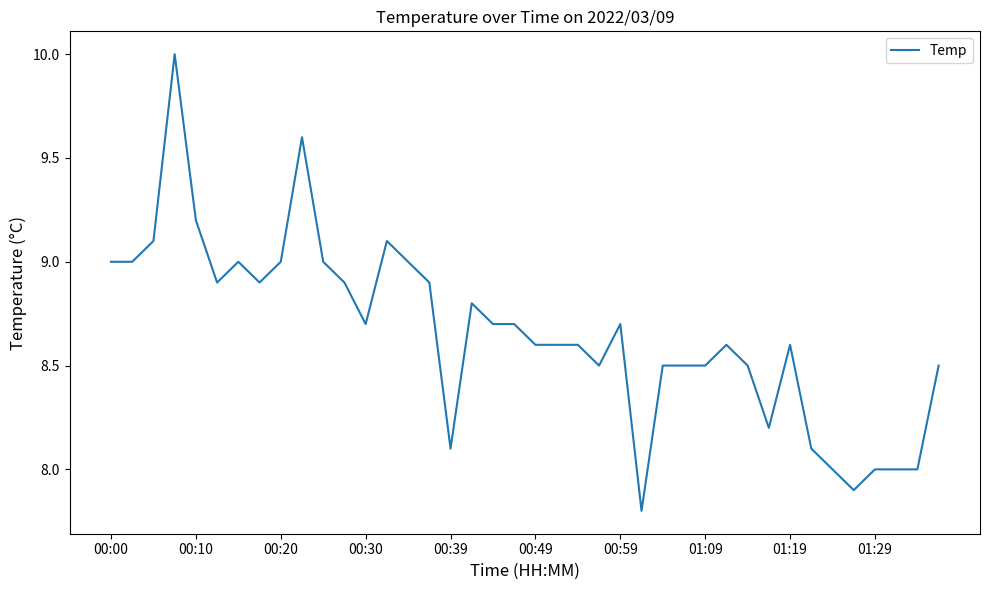

What is the greatest value displayed?

10.0